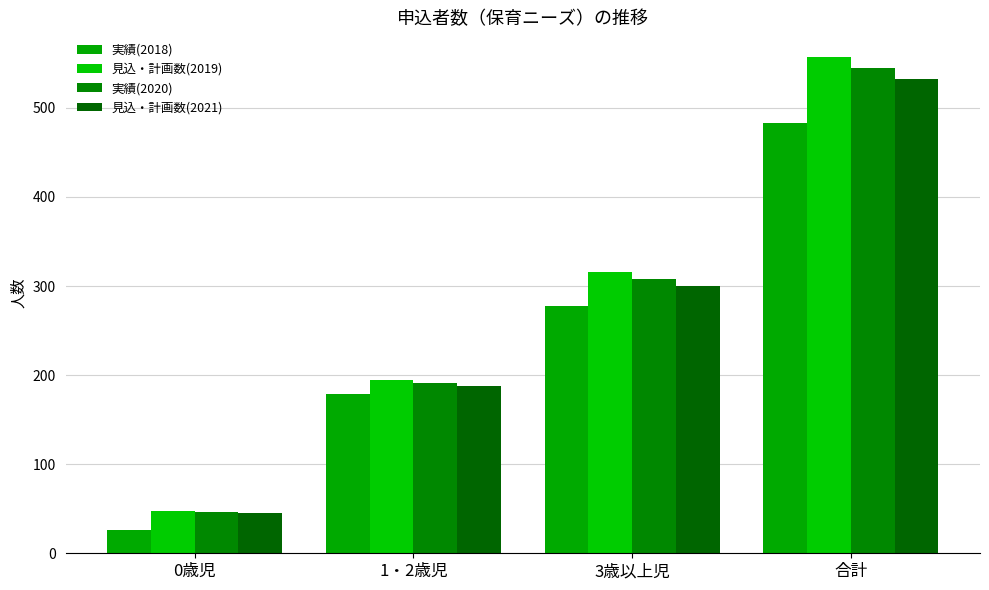

What is the sum of the 実績(2018) values at 3歳以上児 and 合計?

761